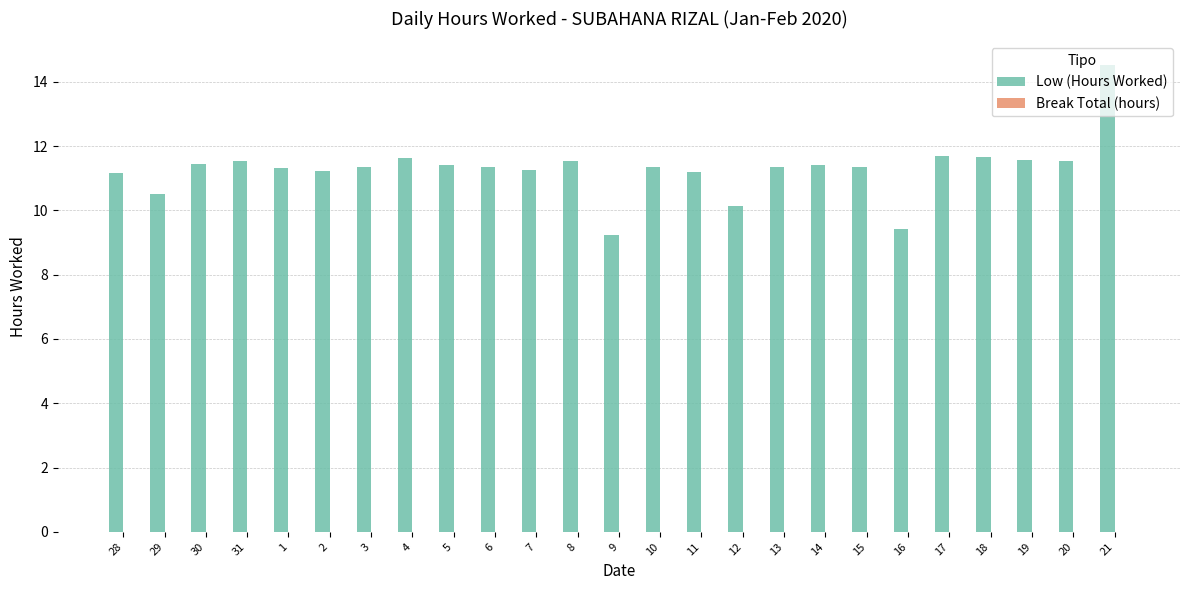

Read the value at 1.

11.3